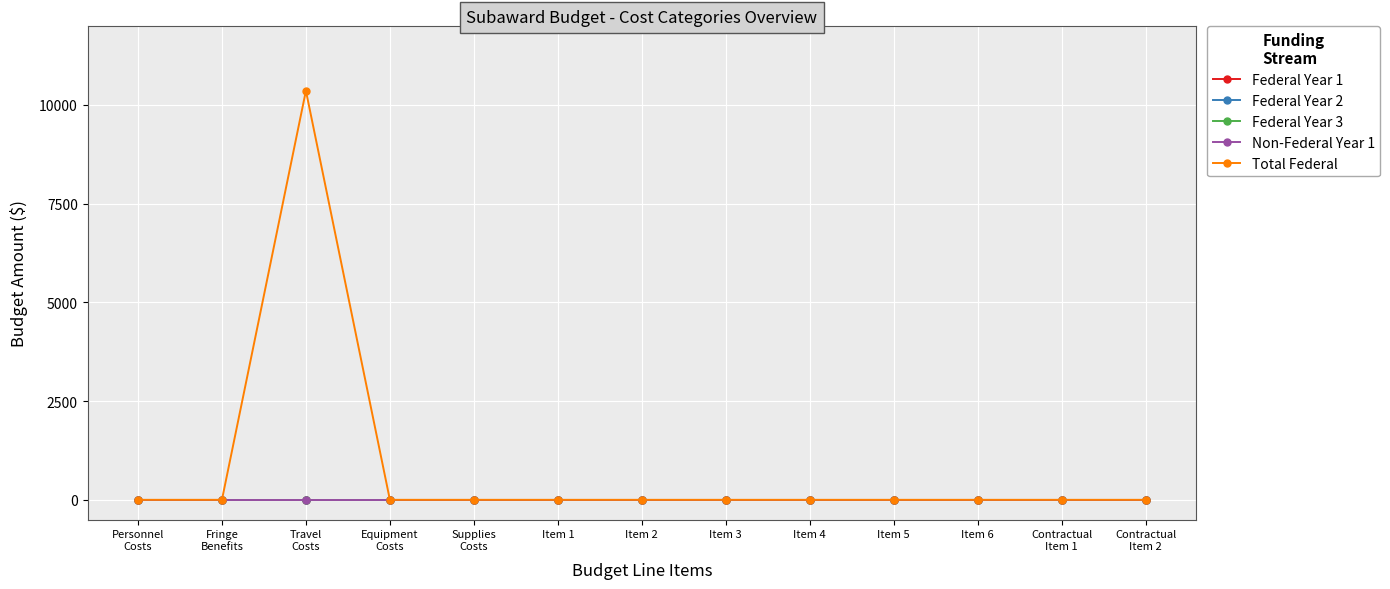

Is this an area chart (filled region under the line)?

No